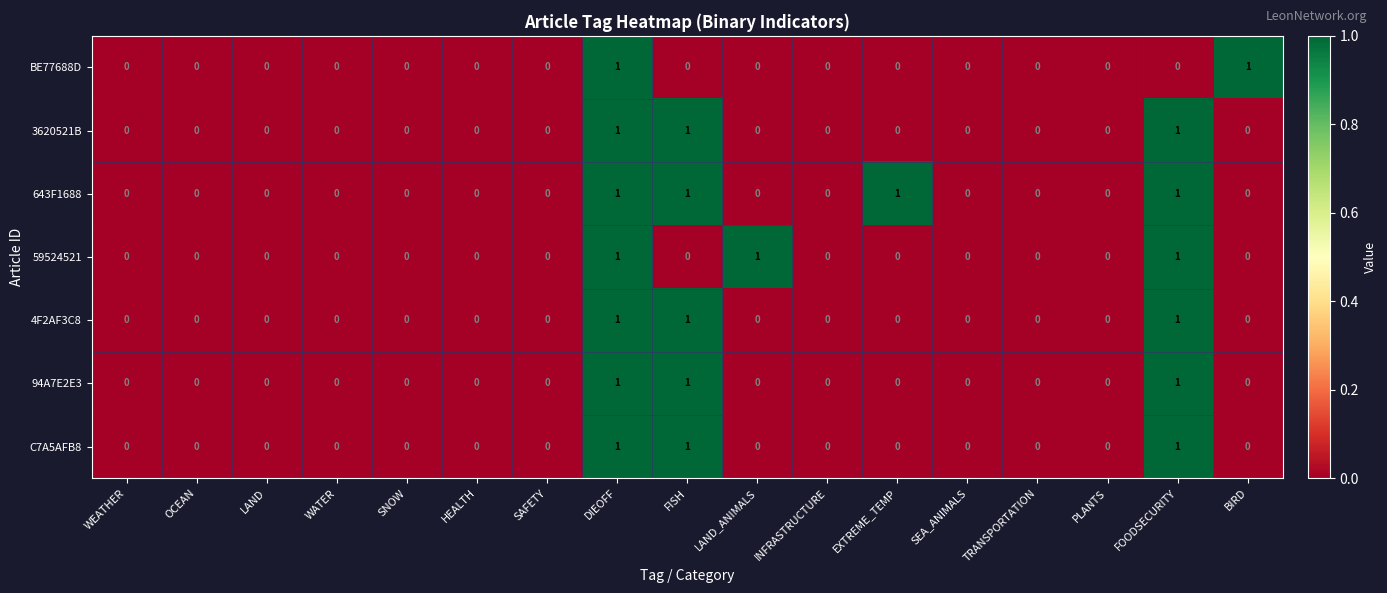

How many 3620521B values are between 0 and 1?

17